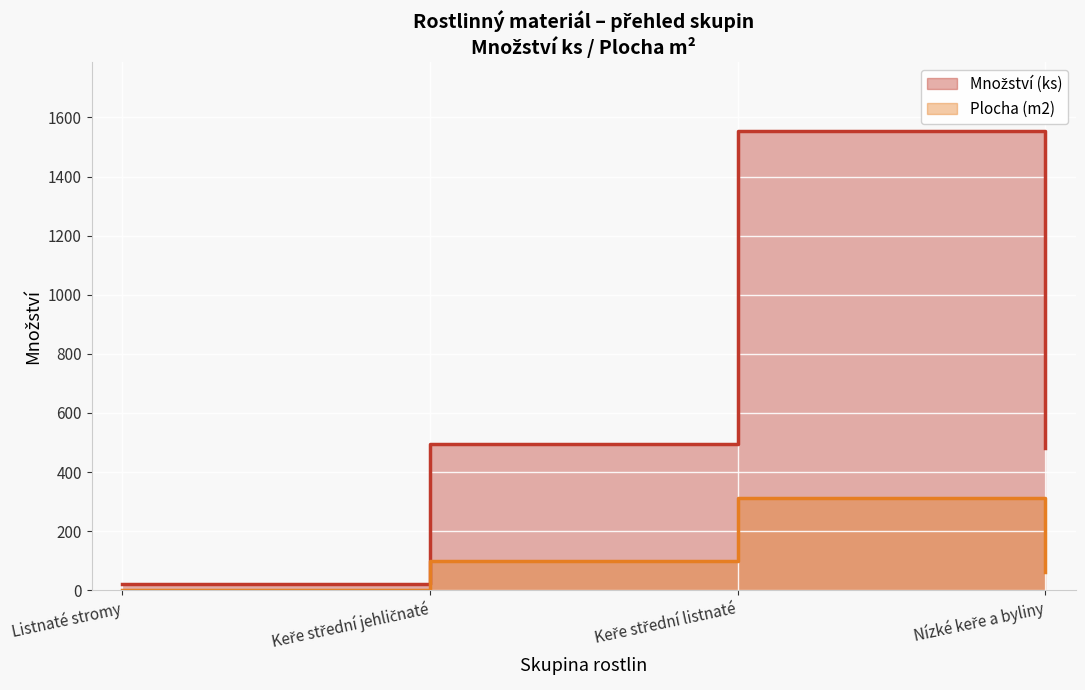

Does the chart display data point markers on the line(s)?

No